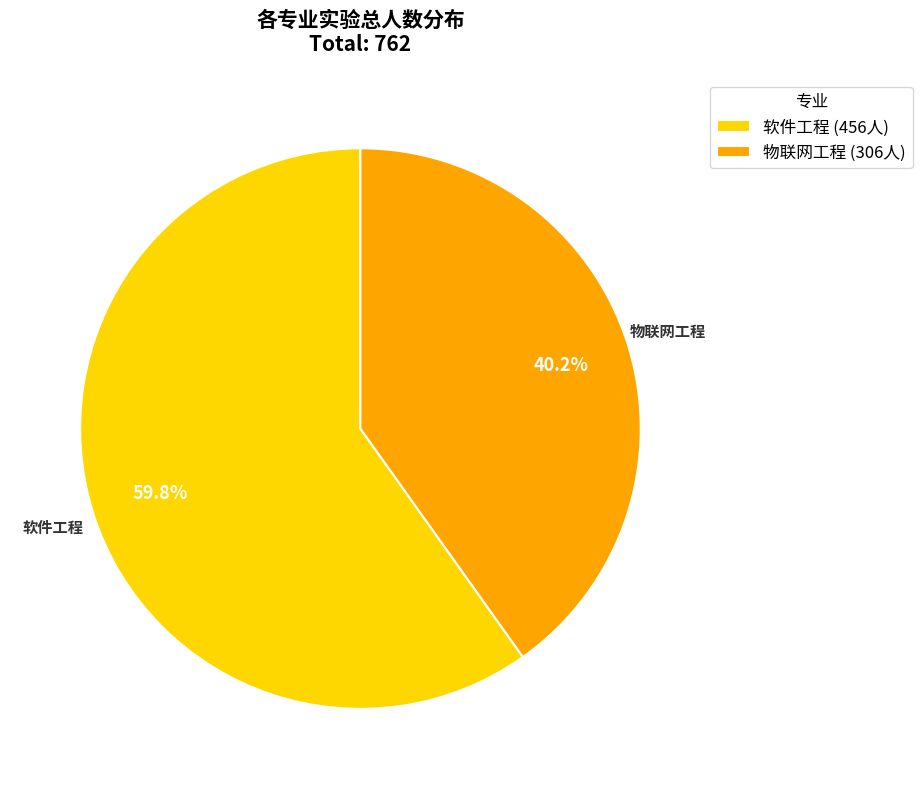

What is the largest slice in the pie chart?

软件工程